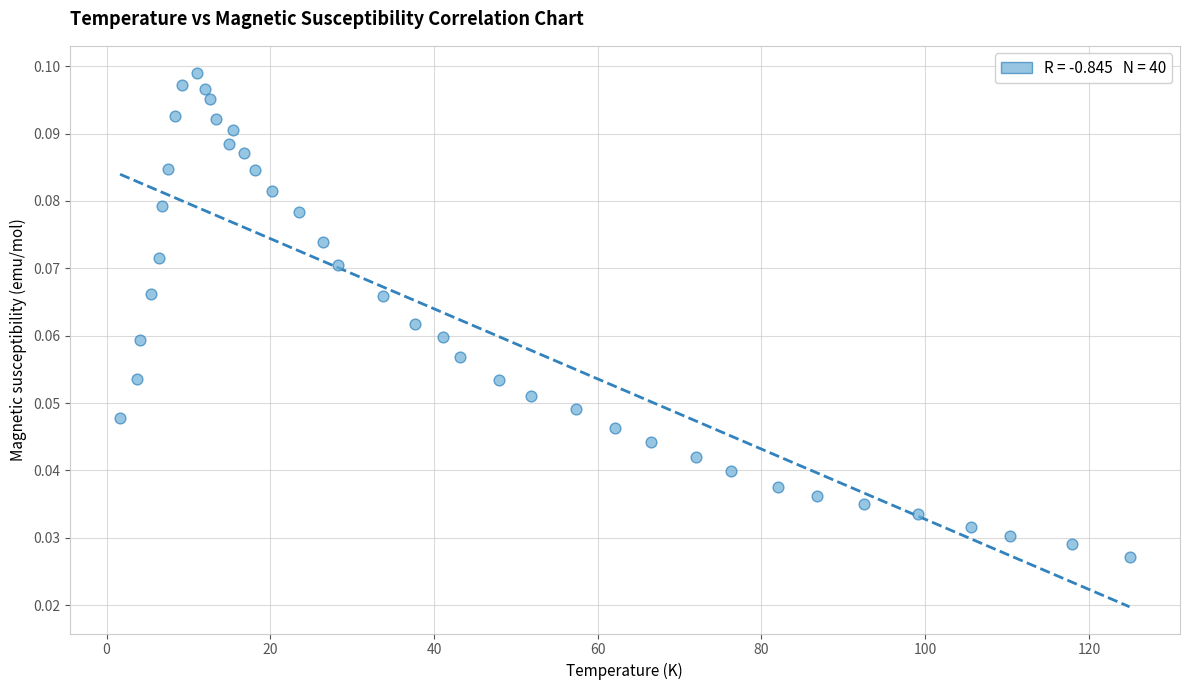

What is the range of X values (max minus min)?

123.3